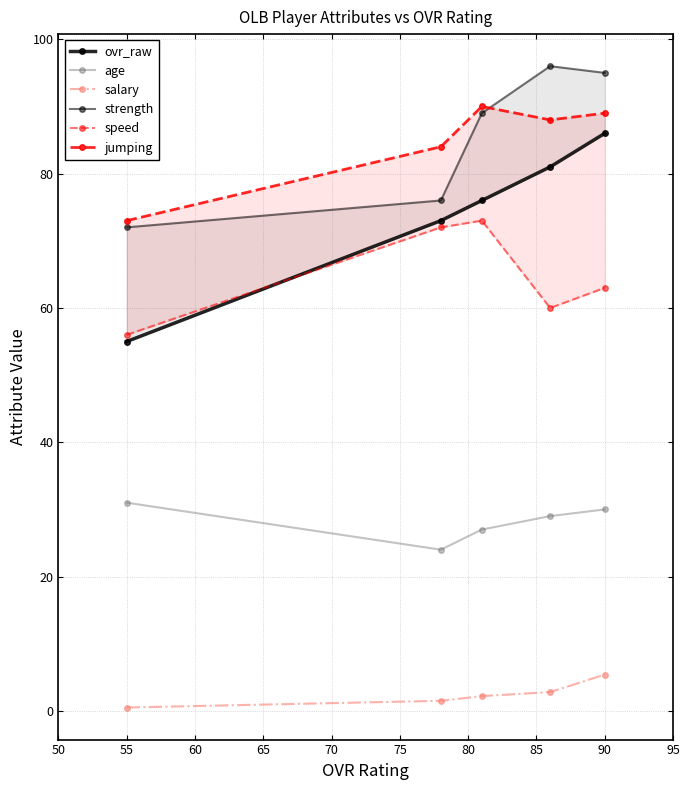

True or false: age has a value of 31.0 at 55.

True